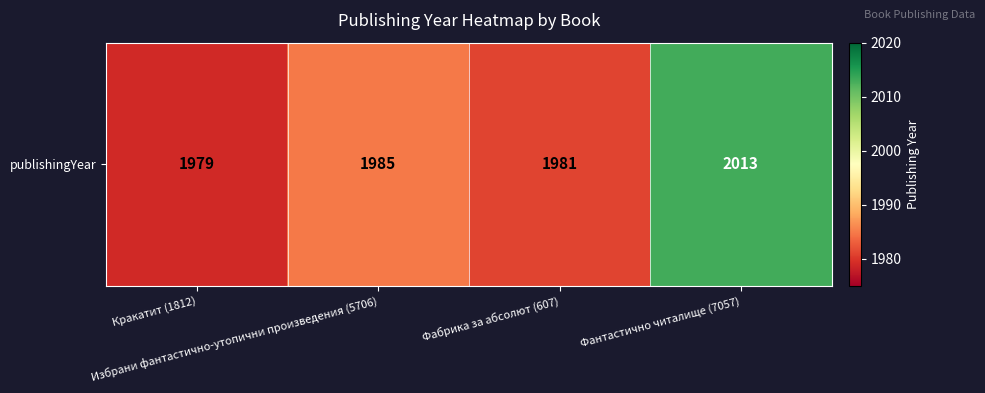

What is the difference between the values at Кракатит (1812) and Избрани фантастично-утопични произведения (5706)?

6